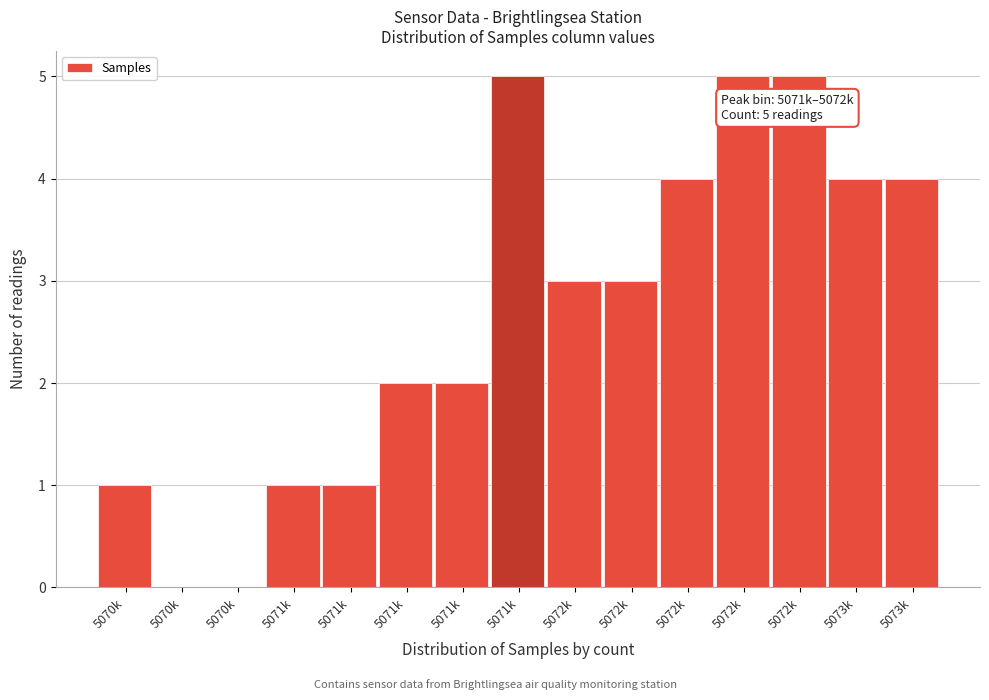

How many series are shown in this chart?

1